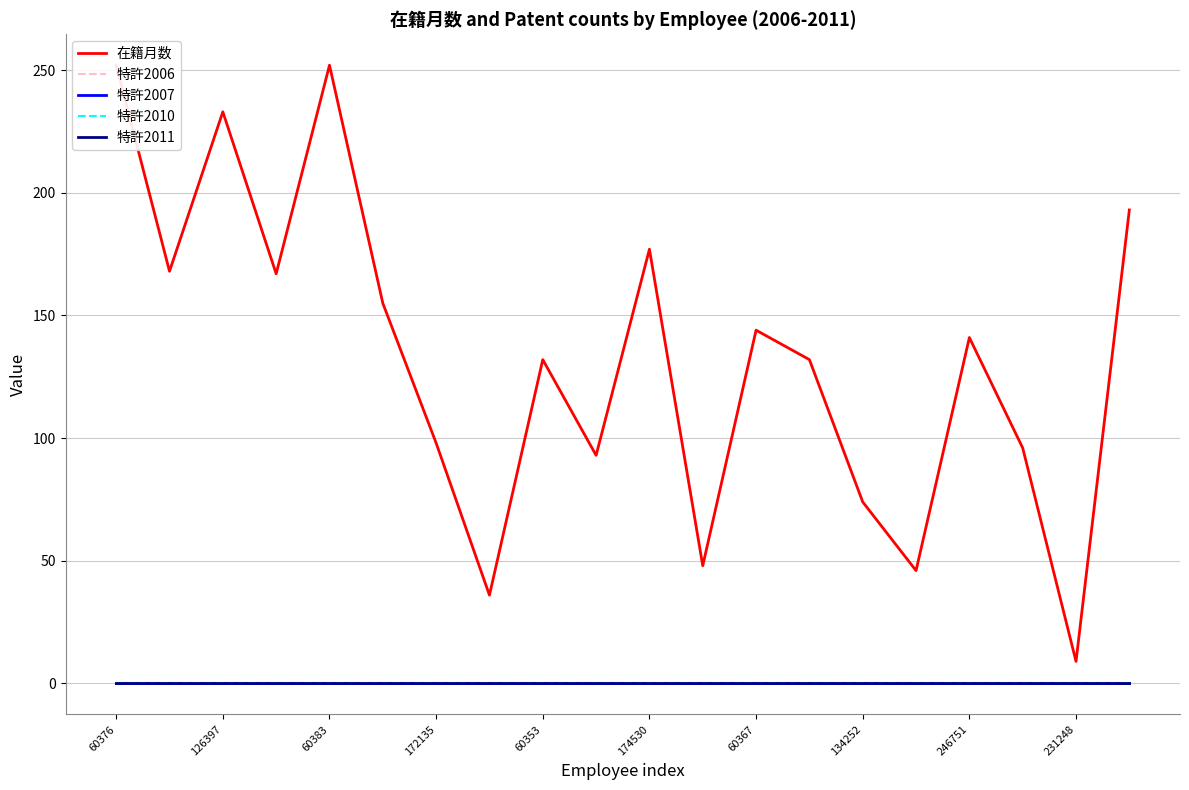

Reading right to left, transcribe all the data shown in this chart.

在籍月数: 193	9	96	141	46	74	132	144	48	177	93	132	36	98	155	252	167	233	168	252
特許2006: 0	0	0	0	0	0	0	0	0	0	0	0	0	0	0	0	0	0	0	0
特許2007: 0	0	0	0	0	0	0	0	0	0	0	0	0	0	0	0	0	0	0	0
特許2010: 0	0	0	0	0	0	0	0	0	0	0	0	0	0	0	0	0	0	0	0
特許2011: 0	0	0	0	0	0	0	0	0	0	0	0	0	0	0	0	0	0	0	0